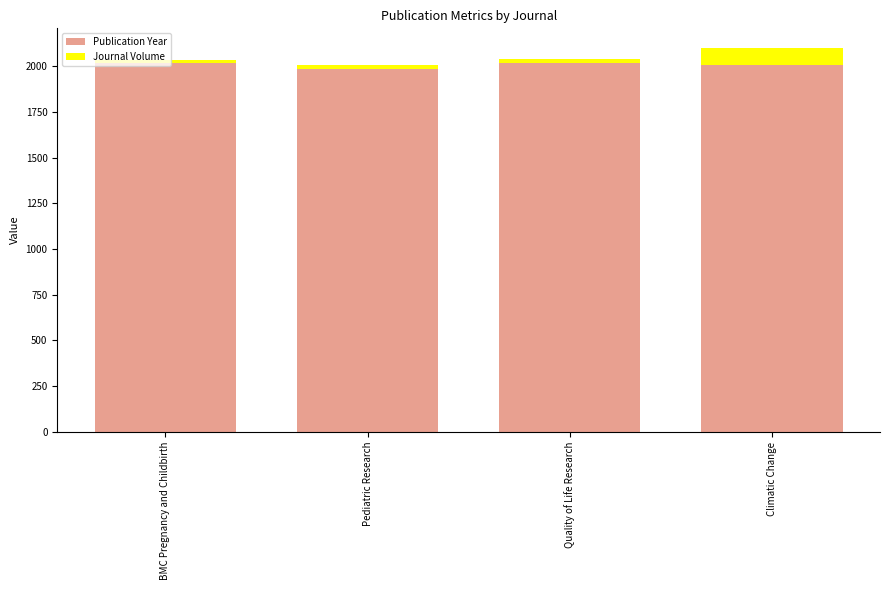

What is the maximum value for Publication Year?

2018